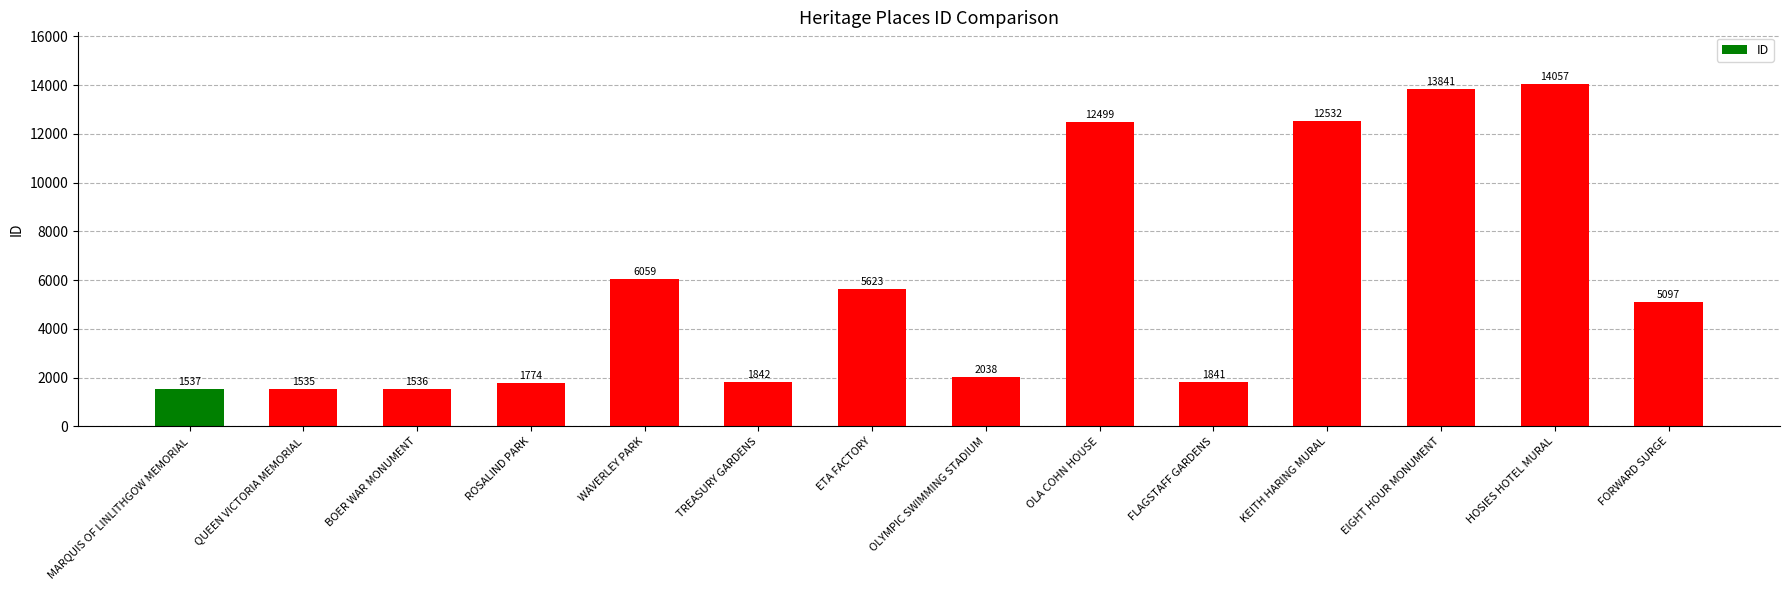

What is the approximate value at ROSALIND PARK?

1774